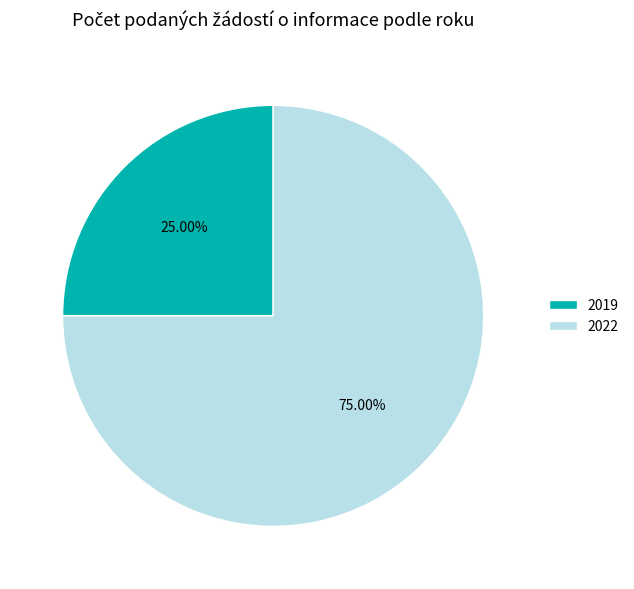

What is the smallest slice in the pie chart?

2019